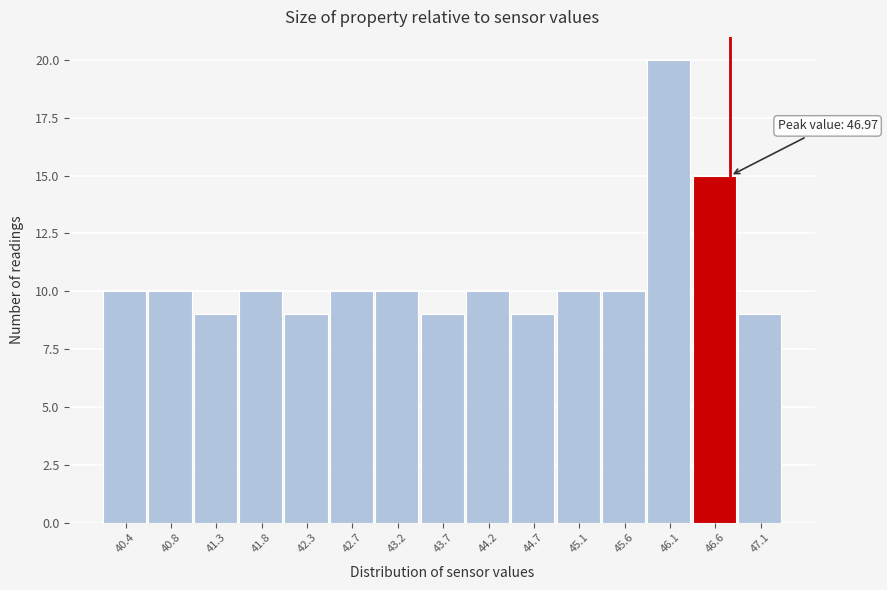

Reading left to right, transcribe all the data shown in this chart.

40.4=10	40.8=10	41.3=9	41.8=10	42.3=9	42.7=10	43.2=10	43.7=9	44.2=10	44.7=9	45.1=10	45.6=10	46.1=20	46.6=15	47.1=9